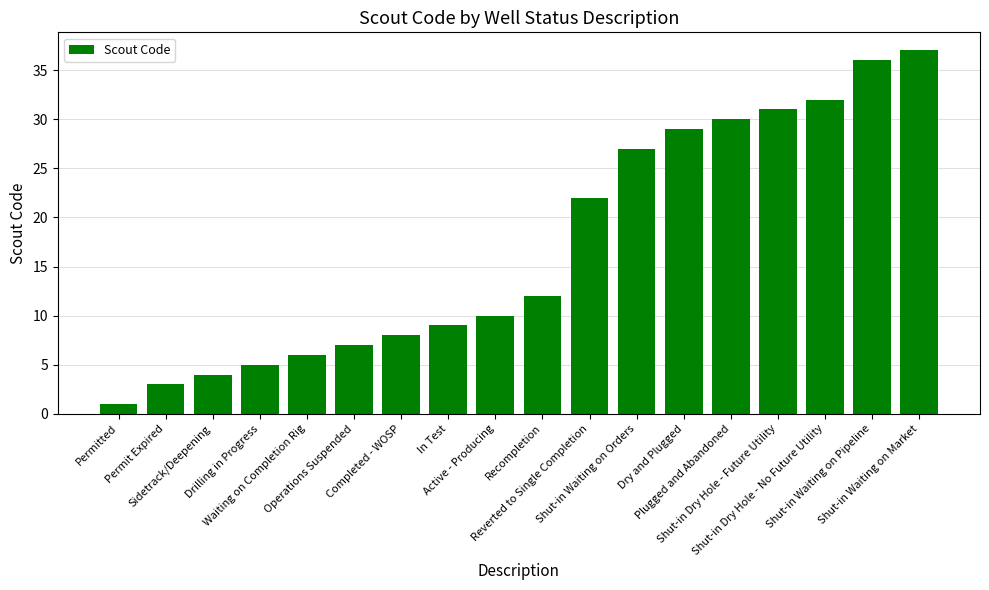

Reading left to right, list all the values displayed in this chart.

1	3	4	5	6	7	8	9	10	12	22	27	29	30	31	32	36	37